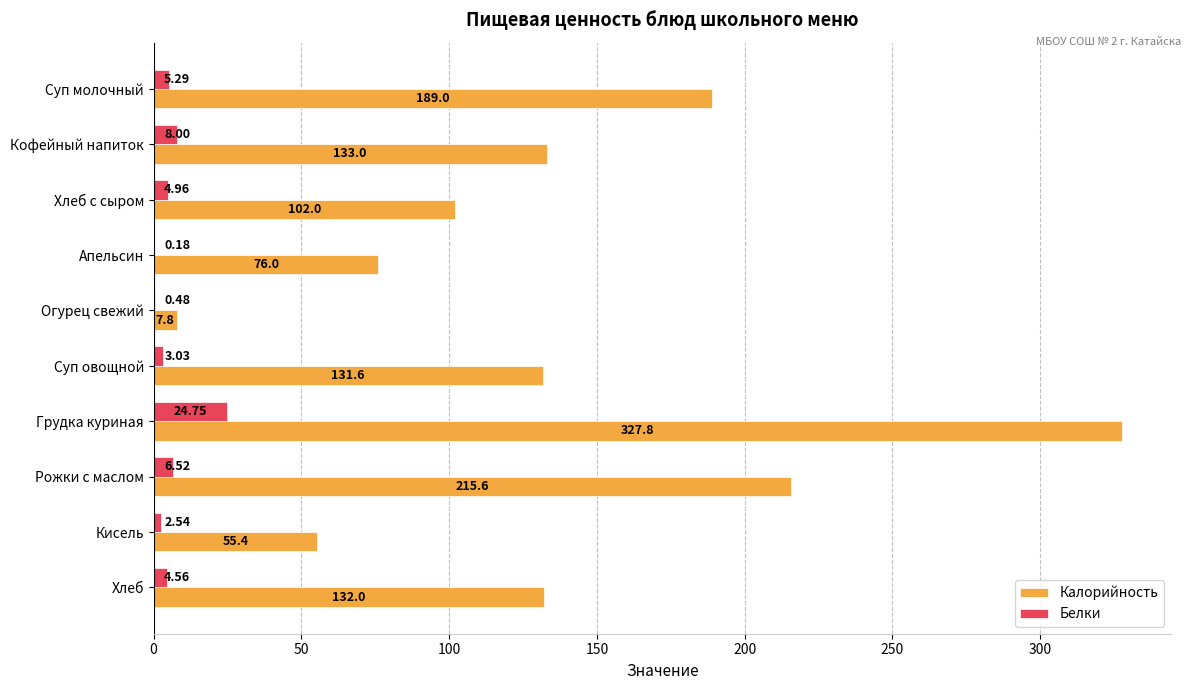

Where is Калорийность nearest to the value 167?

Суп молочный